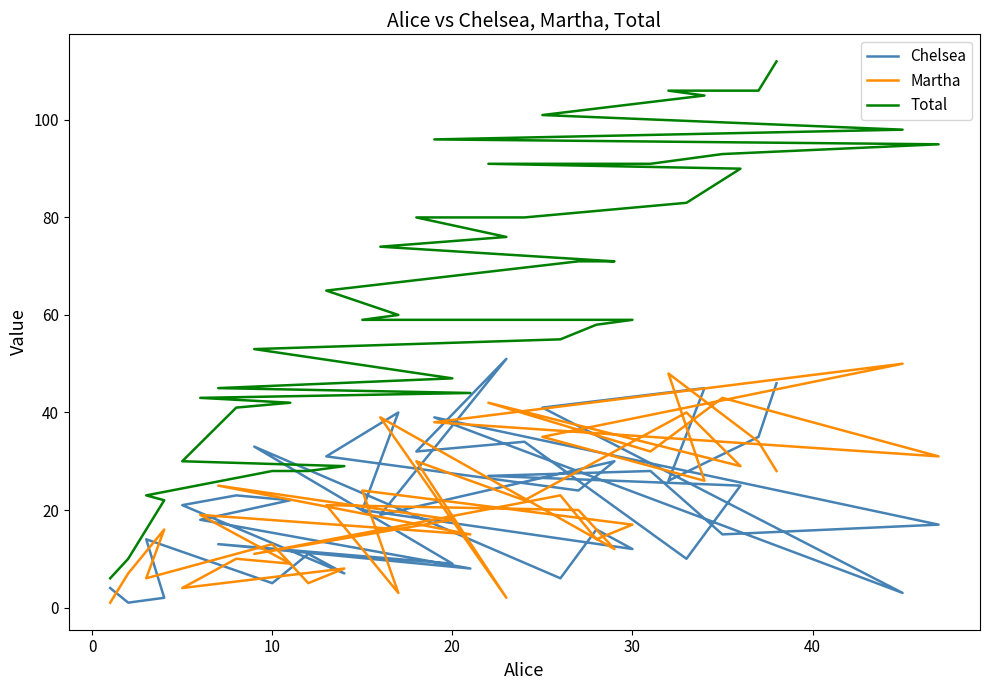

What are all the series names shown in the legend?

Chelsea, Martha, Total